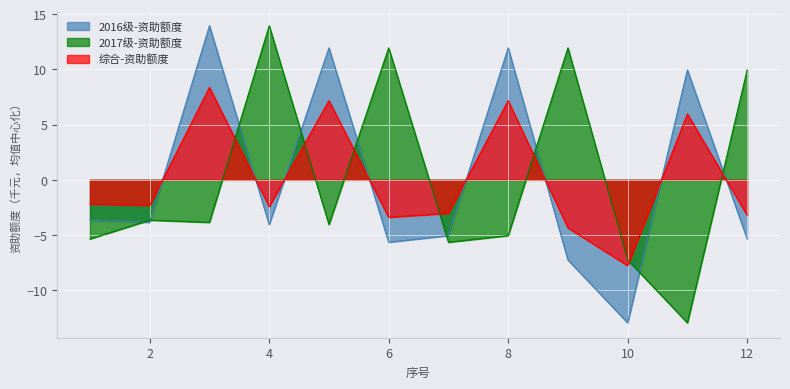

What is the highest value of the 综合-资助额度 series?

8.4